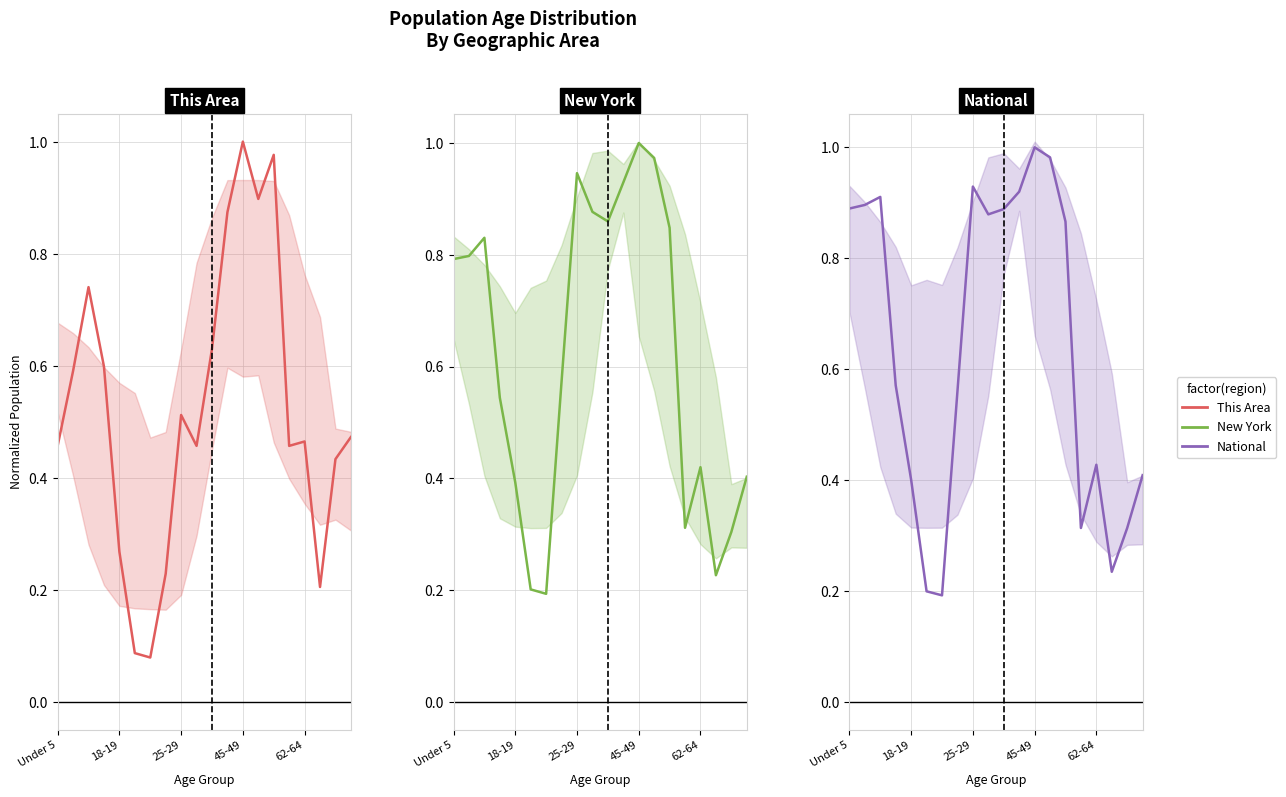

What position from the left is 35-39?

11